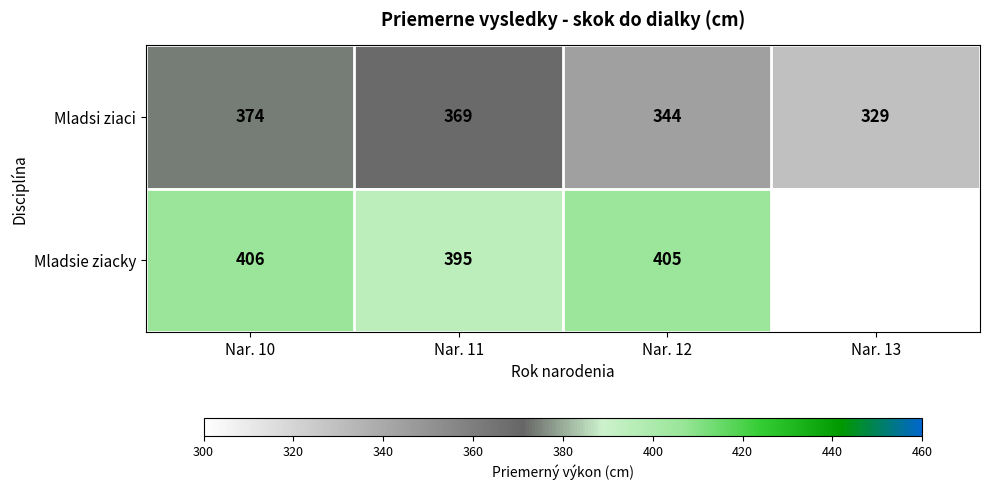

The Mladsie ziacky series shows 105.3 at Nar. 10. True or false?

False